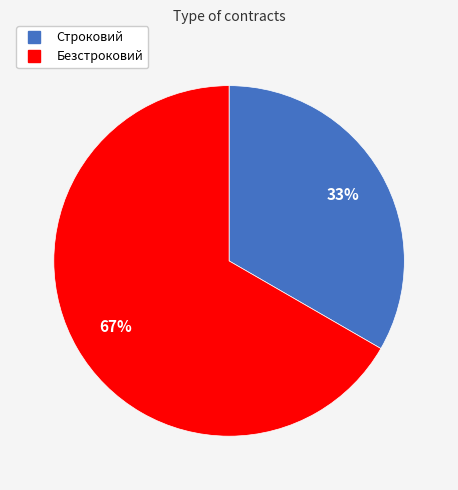

Which category has the biggest portion of the pie?

Безстроковий